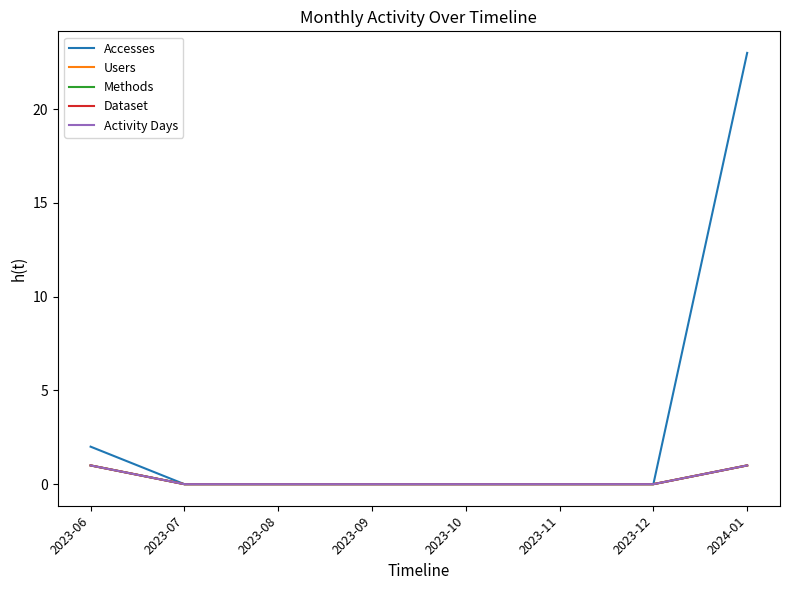

Reading left to right, what are all the values shown in this chart?

Accesses: 2	0	0	0	0	0	0	23
Users: 1	0	0	0	0	0	0	1
Methods: 1	0	0	0	0	0	0	1
Dataset: 1	0	0	0	0	0	0	1
Activity Days: 1	0	0	0	0	0	0	1